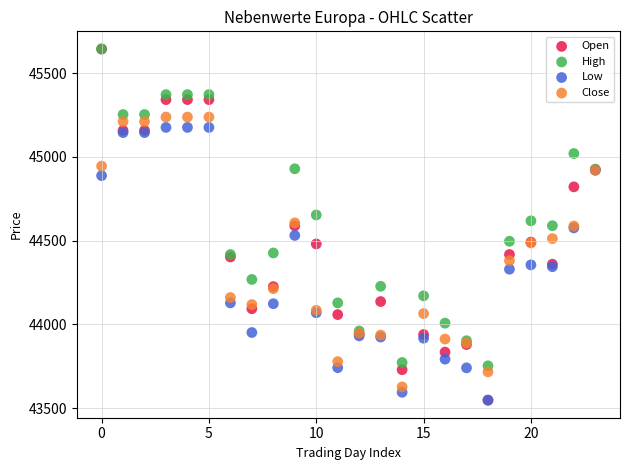

In the High series, what Y value is closest to 44698?

44653